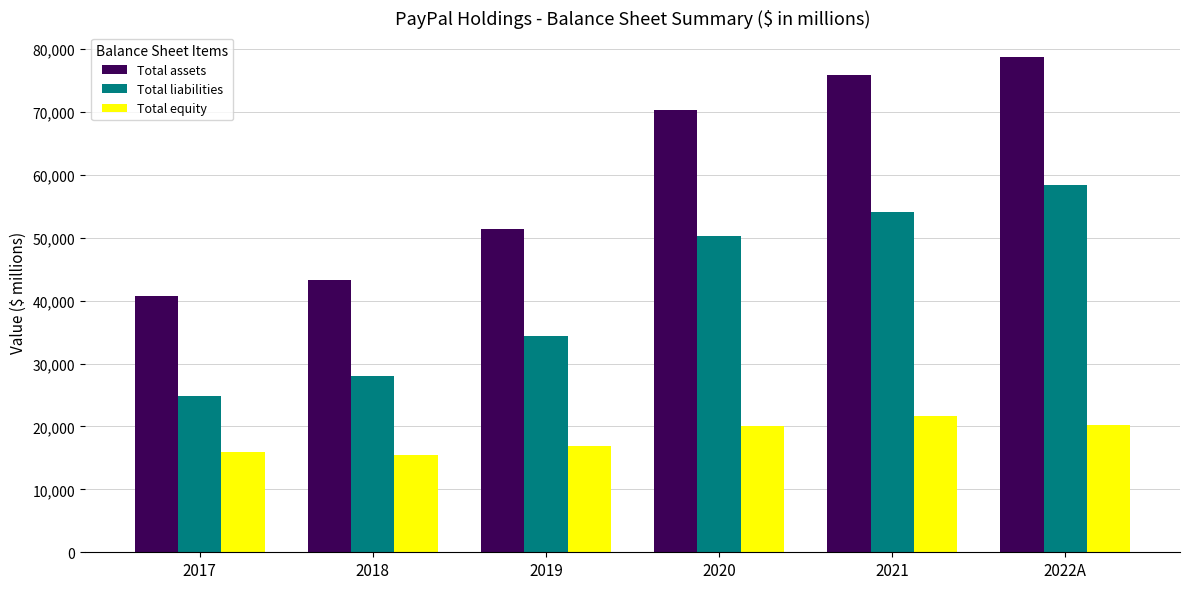

Which series has the largest total across all categories?

Total assets